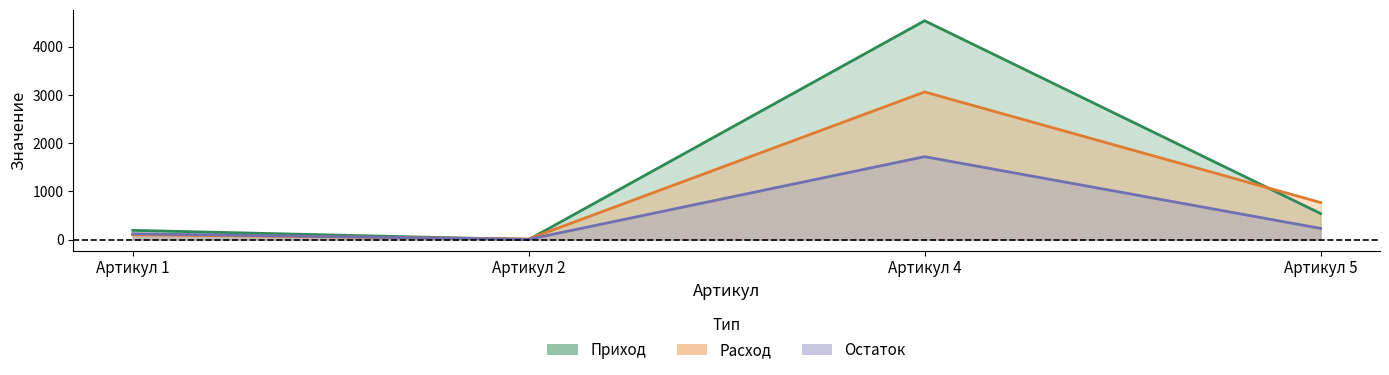

At which category is the sum across all series the highest?

Артикул 4